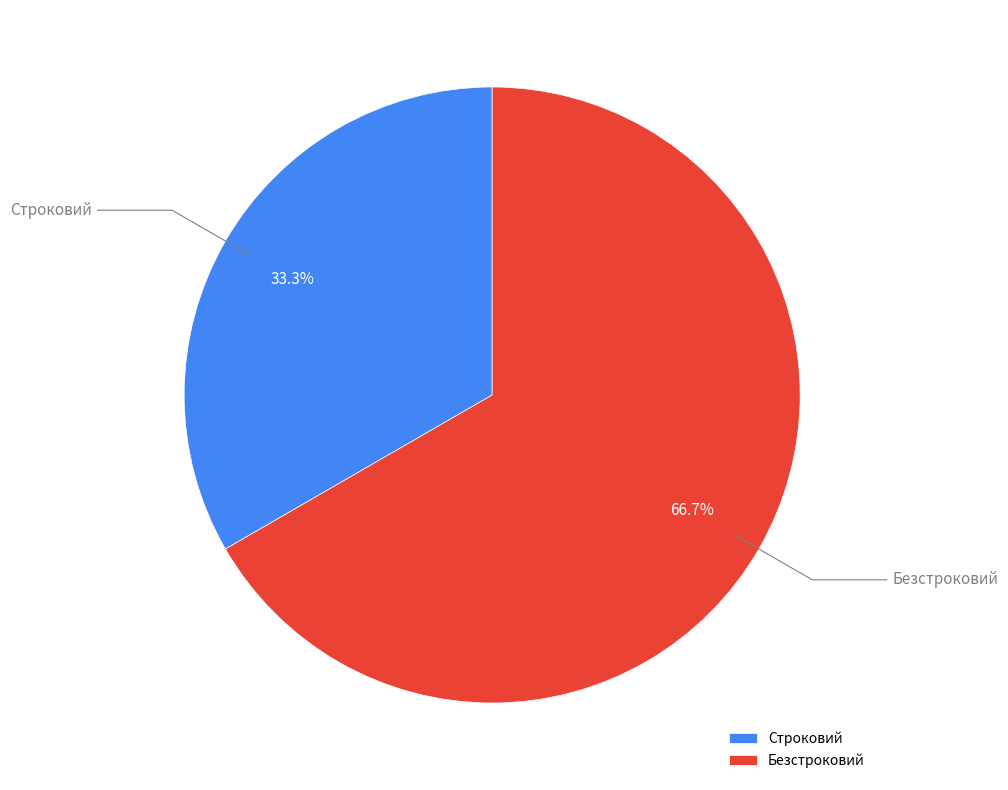

To the nearest percent, what is the combined percentage of Безстроковий and Строковий?

100%